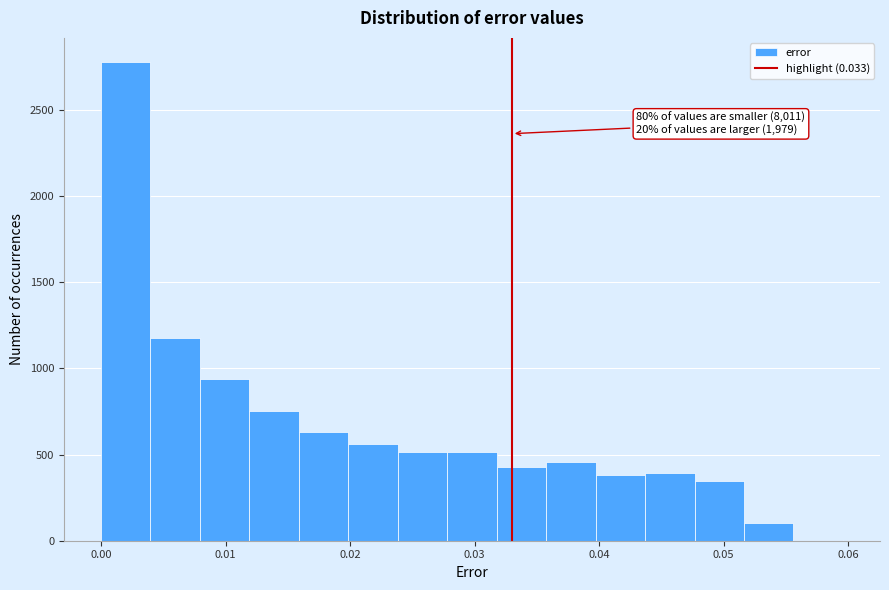

Around what value on the x-axis is the tallest bar? Give the approximate position of its centre, as read against the axis.

0.002